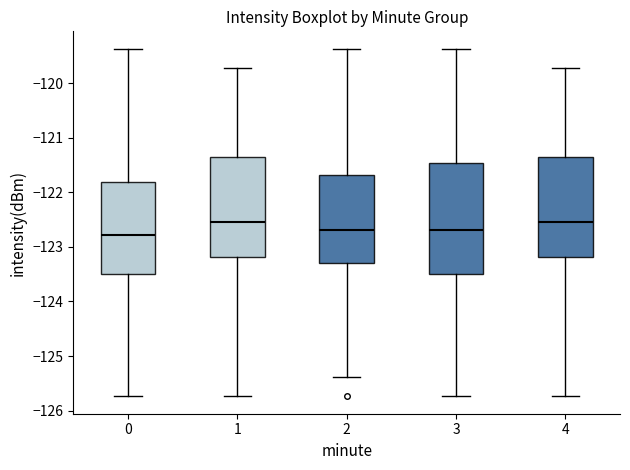

Comparing the boxes themselves (not the whiskers), which one is the tallest?

3